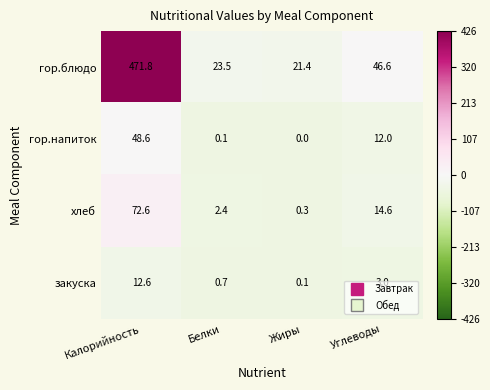

Between Жиры and Углеводы, which series saw the biggest shift?

гор.блюдо